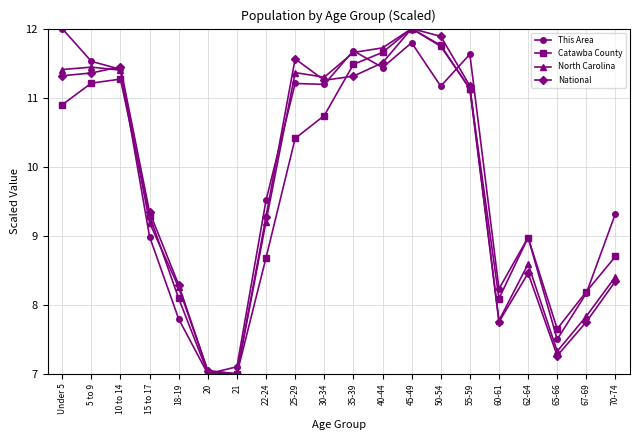

What are all the series names shown in the legend?

This Area, Catawba County, North Carolina, National